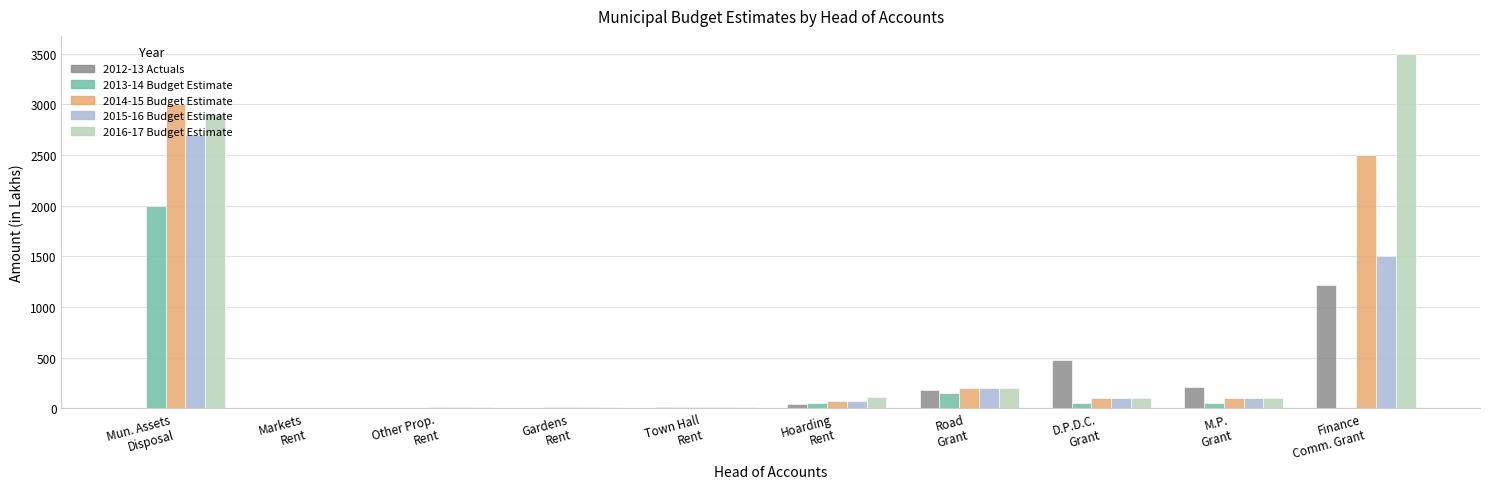

What is the sum of all 2015-16 Budget Estimate values?

4709.0